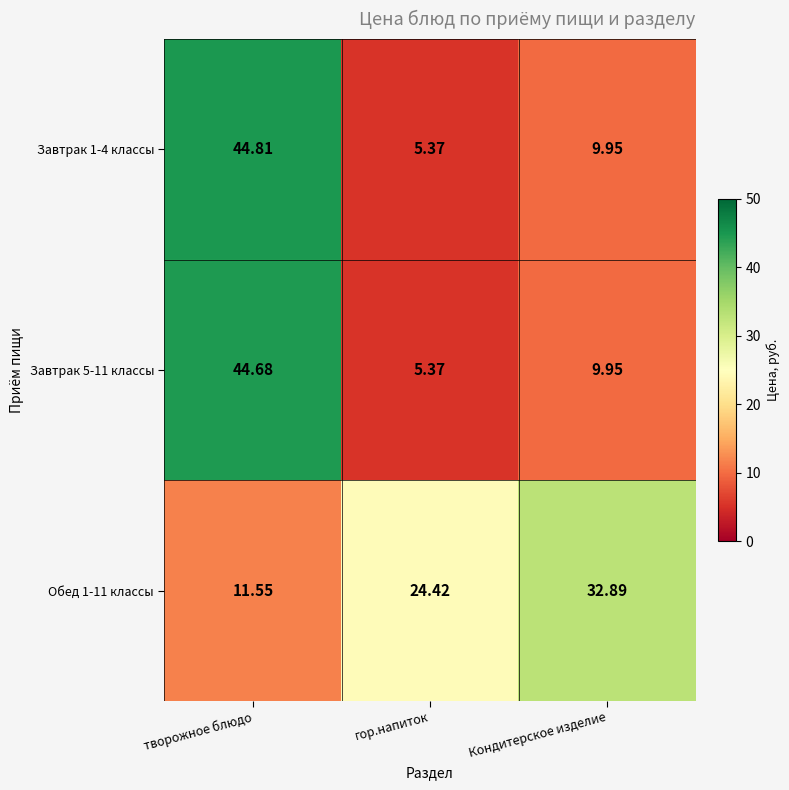

Rank the categories by Завтрак 1-4 классы value from lowest to highest.

гор.напиток, Кондитерское изделие, творожное блюдо